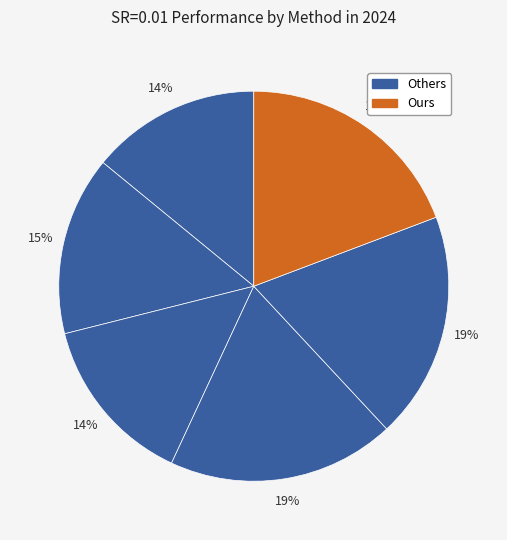

To the nearest percent, what is the average slice percentage?

17%